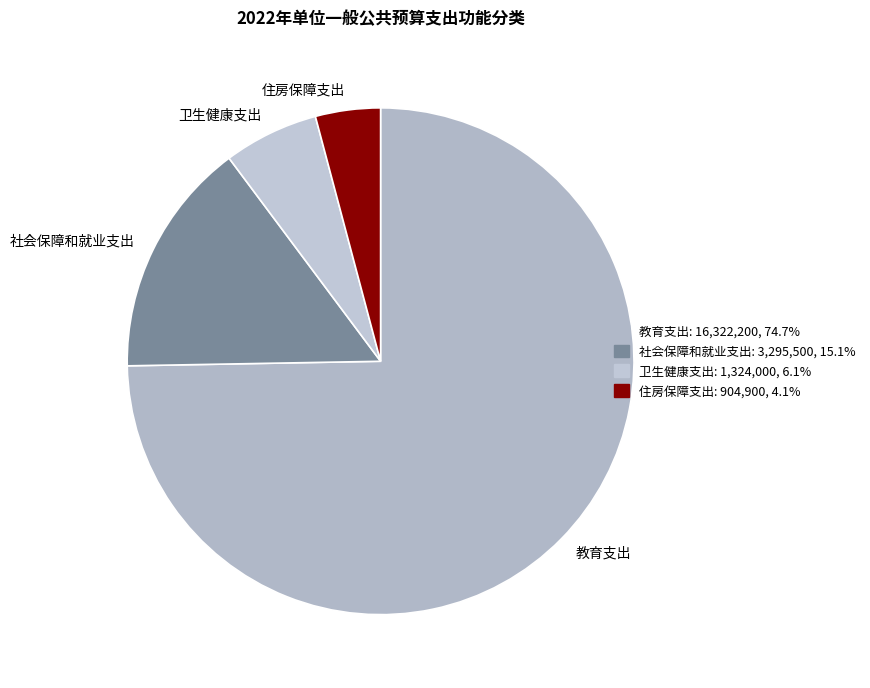

Is 卫生健康支出 the majority of the pie?

No